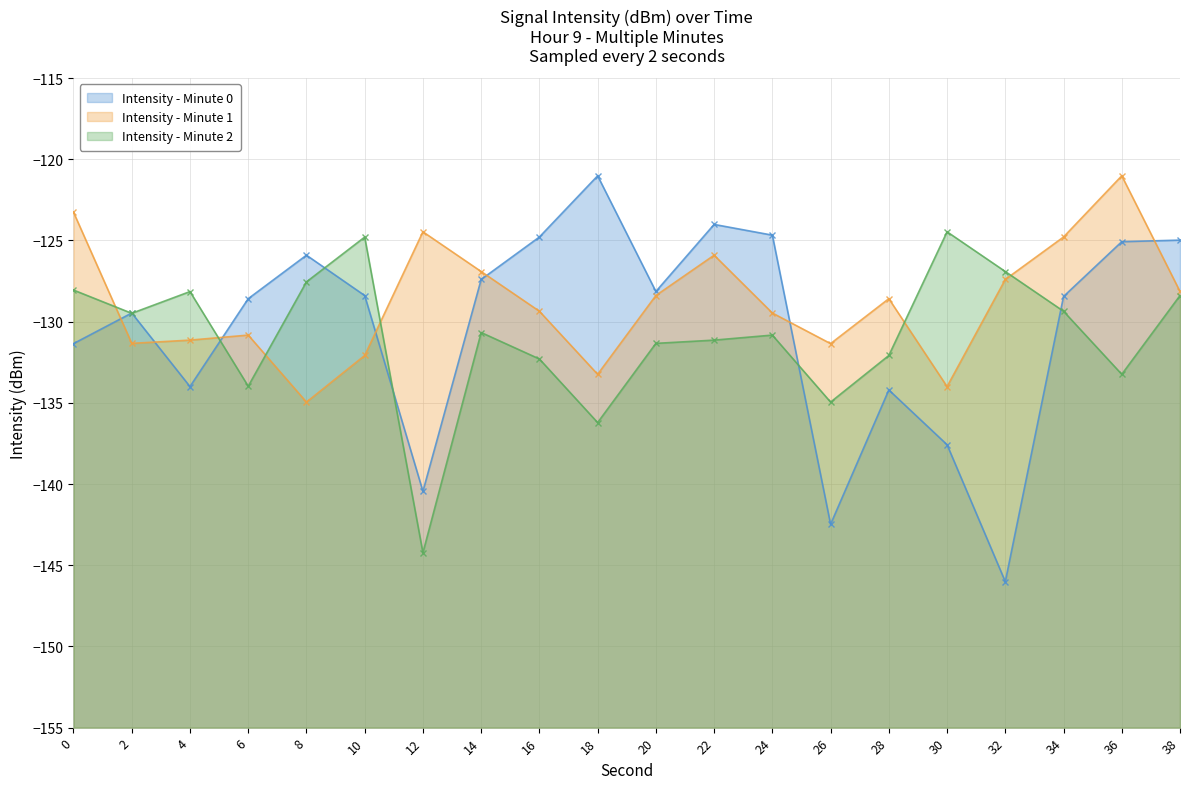

Between which two adjacent categories do Intensity - Minute 2 and Intensity - Minute 1 first intersect?

0 and 2